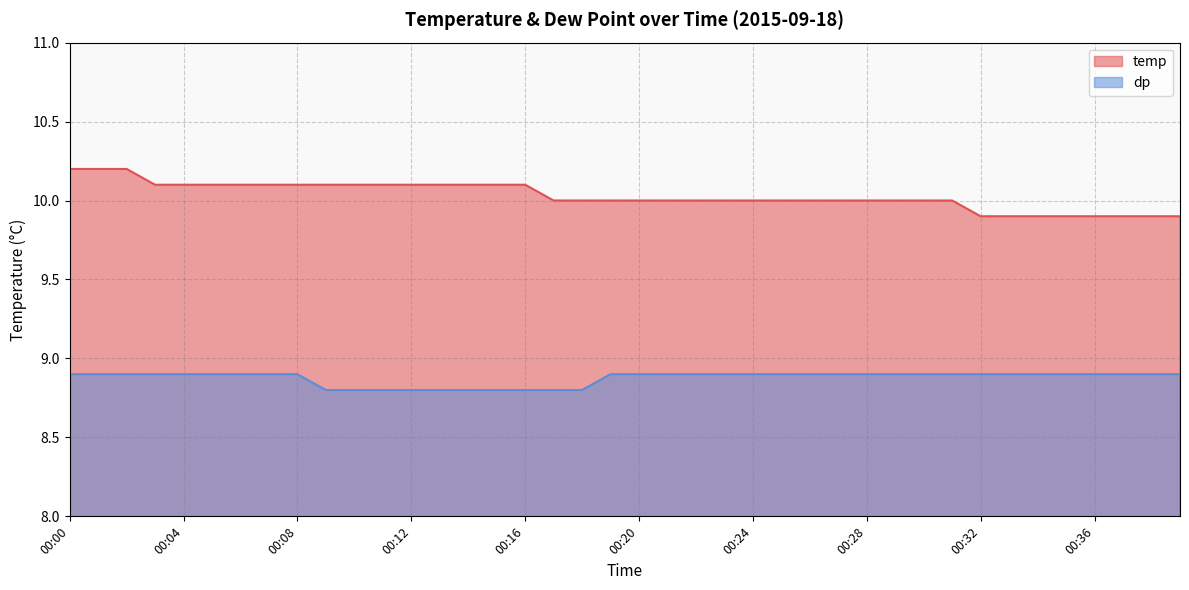

True or false: temp and dp intersect in this chart.

False